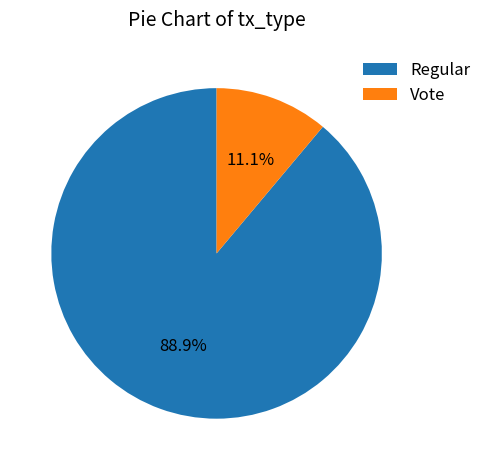

Count the number of slices in the pie.

2